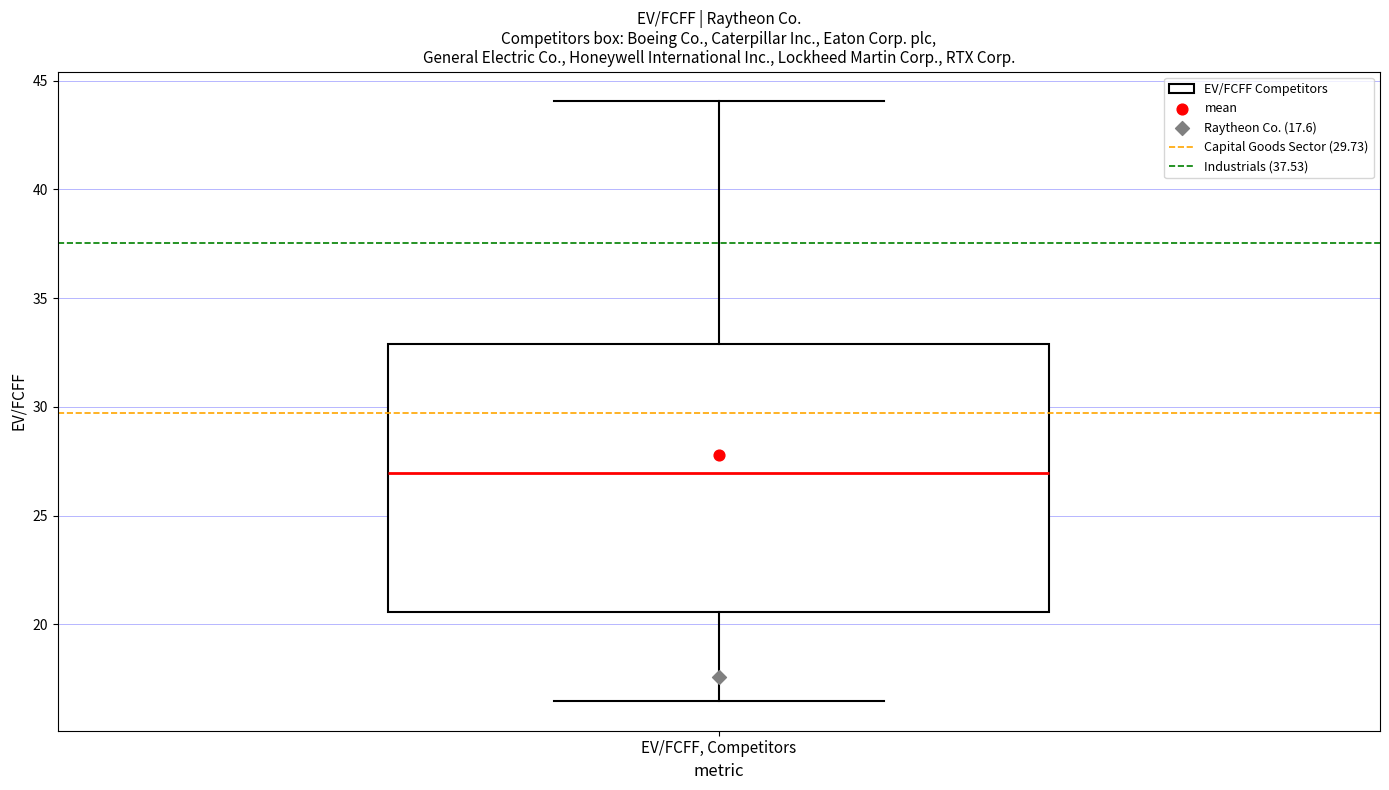

Where is the upper edge of the box for EV/FCFF, Competitors on the y-axis? The values are not printed on the chart, so give them approximately, as read against the axis.

33.0